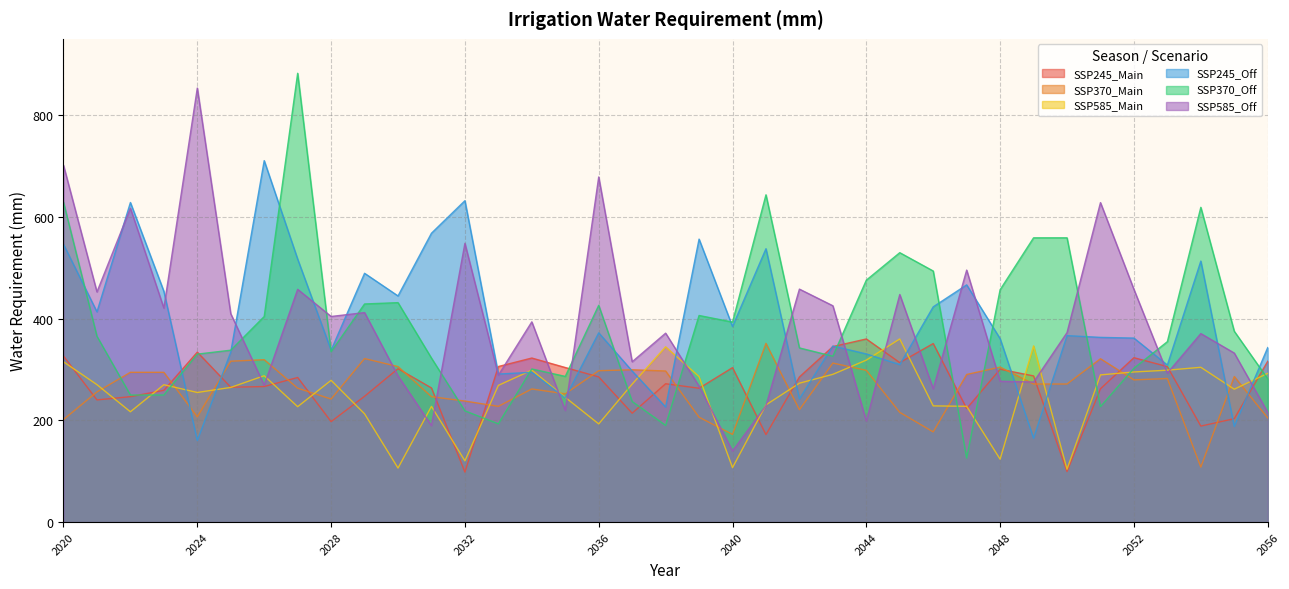

Where do SSP585_Main and SSP370_Off first cross each other?

2022 and 2023